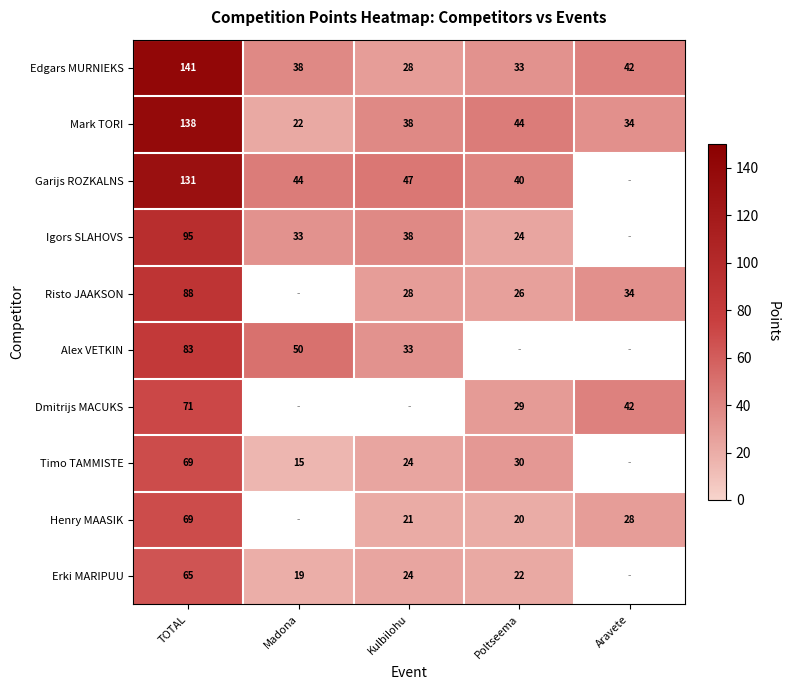

At which label is Garijs ROZKALNS closest to 85?

Kulbilohu